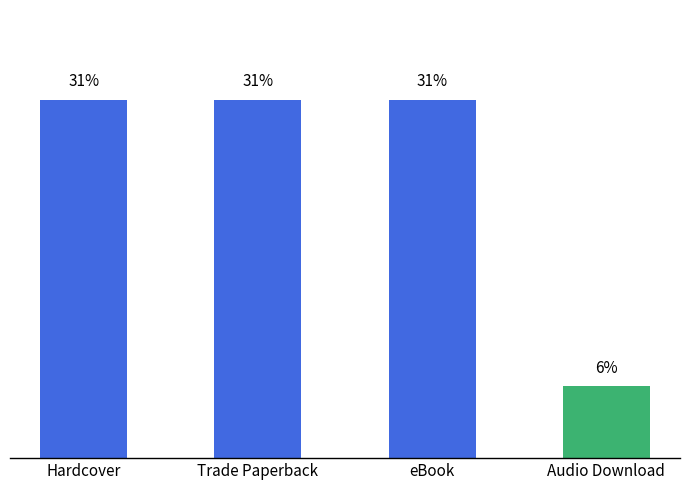

What value does the data have at Hardcover?

31.2